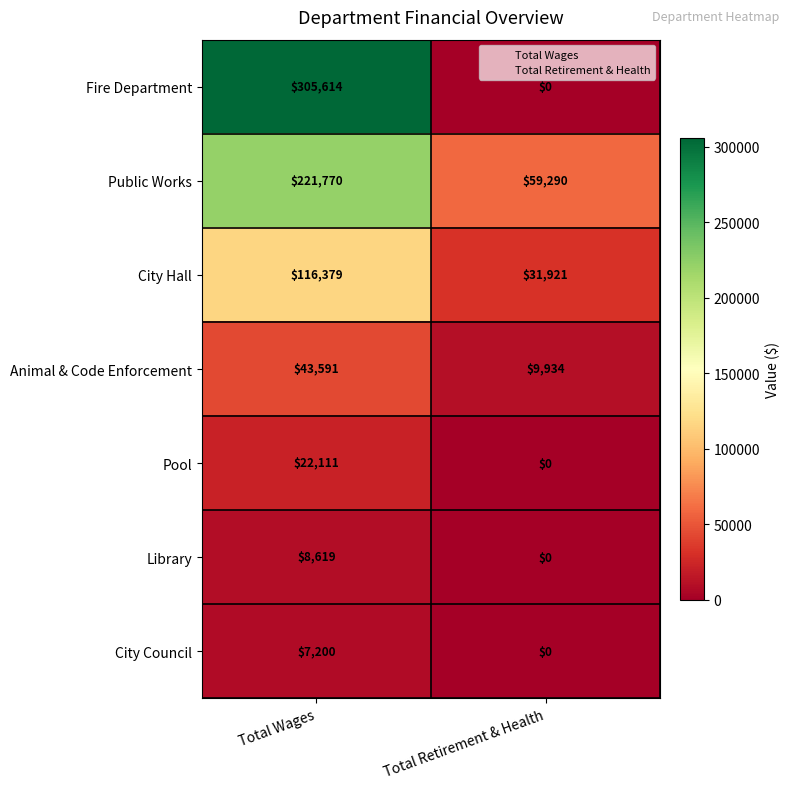

What is the difference between the City Council values at Total Wages and Total Retirement & Health?

7200